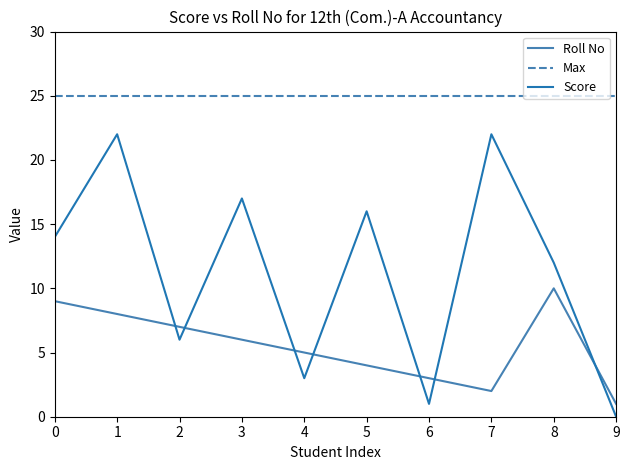

Rank the categories by Roll No value from lowest to highest.

9, 7, 6, 5, 4, 3, 2, 1, 0, 8